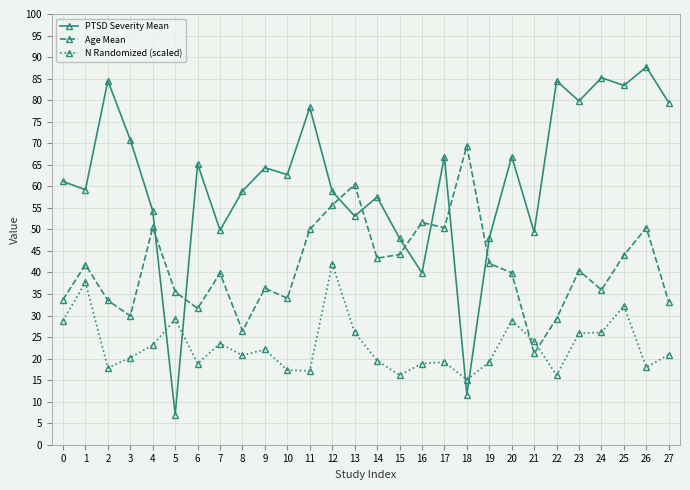

Read the PTSD Severity Mean value at 20.

66.9